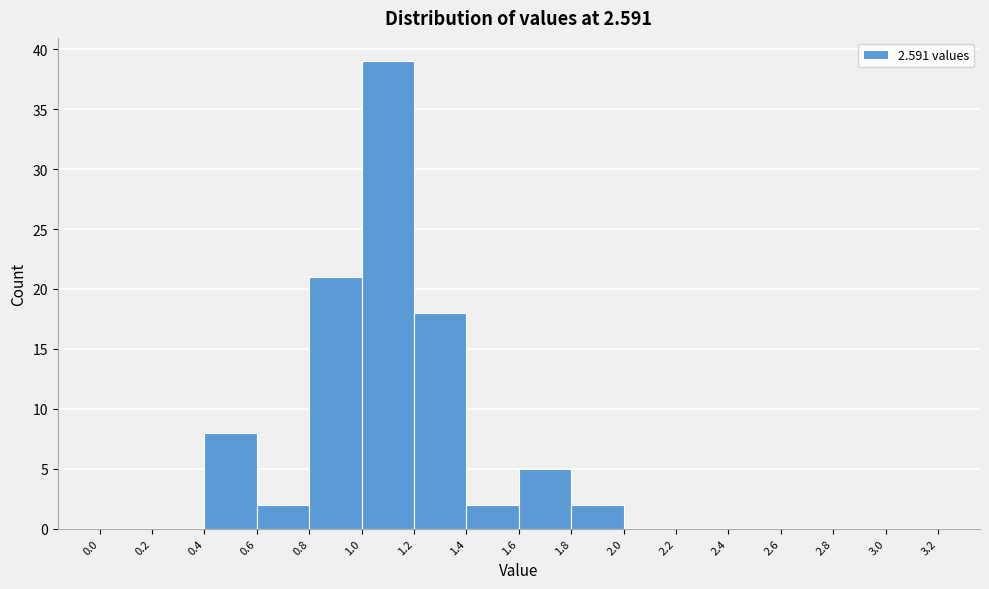

Which range on the x-axis has the tallest bar?

1.0 to 1.2